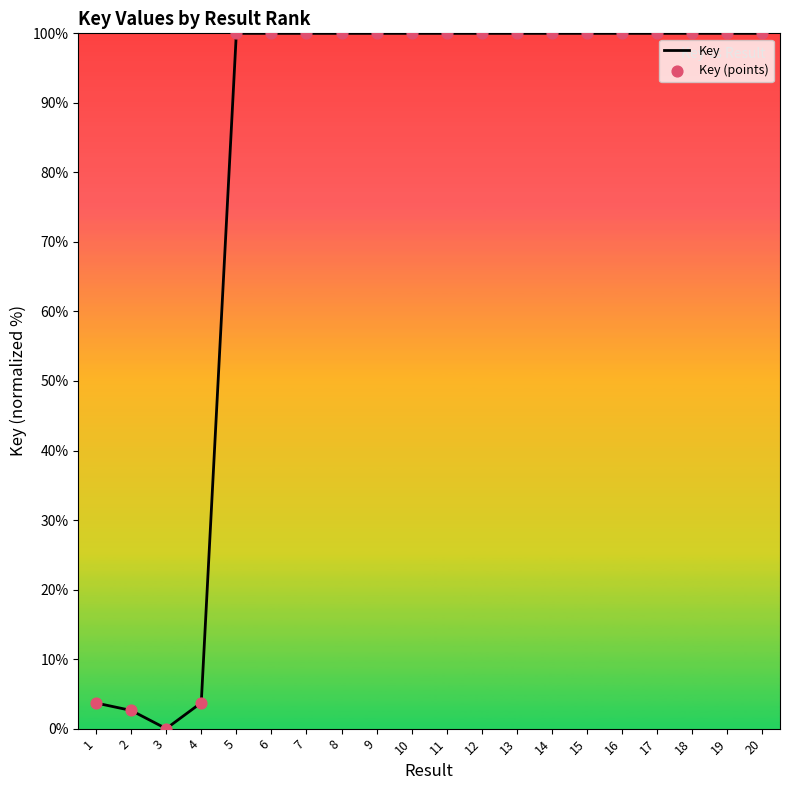

Approximately how many times larger is the value at 16 compared to 17?

1.0